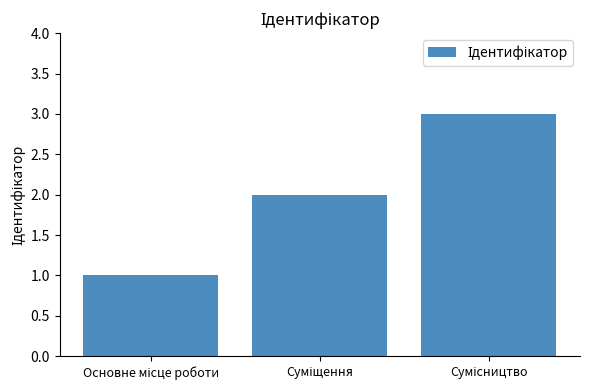

What is the maximum value shown in the chart?

3